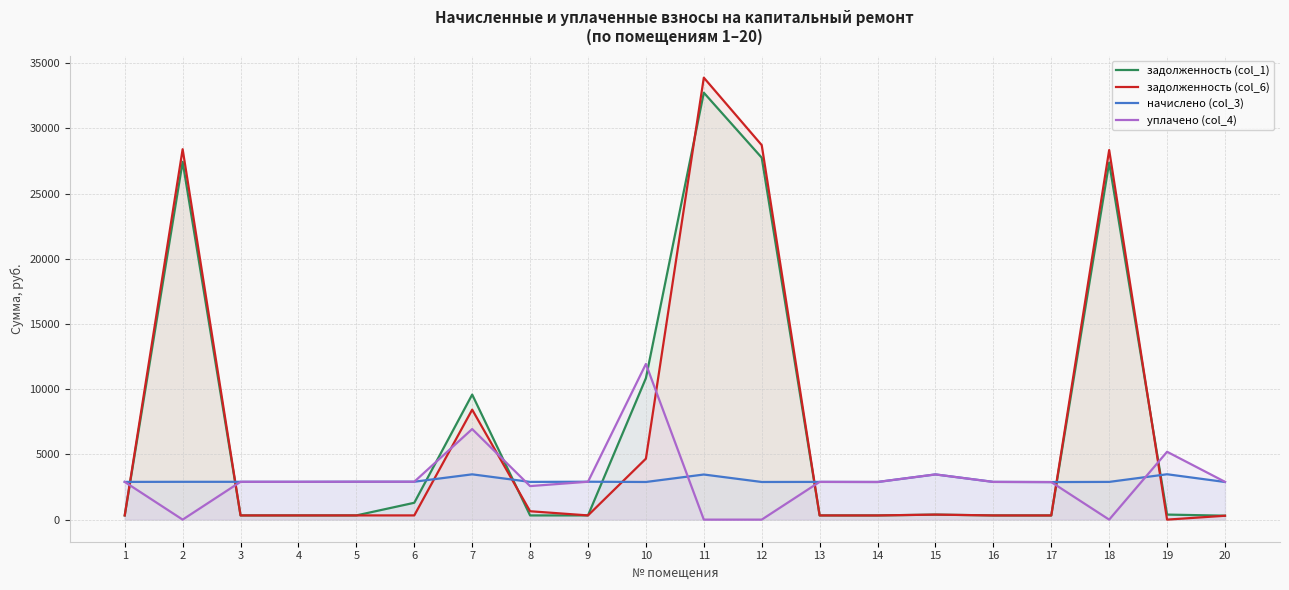

Reading right to left, list all the values displayed in this chart.

задолженность (col_1): 20=301.4	19=386.5	18=27367.3	17=319.9	16=321.4	15=385.0	14=320.6	13=320.8	12=27747.6	11=32728.4	10=10845.7	9=322.8	8=321.4	7=9587.2	6=1291.2	5=322.8	4=322.1	3=322.1	2=27429.5	1=321.4
задолженность (col_6): 20=297.2	19=0.0	18=28331.4	17=319.9	16=321.4	15=385.0	14=320.6	13=321.4	12=28709.5	11=33881.3	10=4672.5	9=322.8	8=642.7	7=8430.0	6=322.8	5=322.8	4=322.1	3=322.1	2=28395.7	1=321.4
начислено (col_3): 20=2885.6	19=3478.5	18=2892.2	17=2878.9	16=2892.2	15=3465.3	14=2885.6	13=2892.2	12=2885.6	11=3458.7	10=2885.6	9=2905.3	8=2892.2	7=3471.8	6=2905.3	5=2905.3	4=2898.7	3=2898.7	2=2898.7	1=2892.2
уплачено (col_4): 20=2898.0	19=5201.4	18=0.0	17=2878.9	16=2892.2	15=3465.3	14=2885.6	13=2892.4	12=0.0	11=0.0	10=11934.6	9=2905.3	8=2570.8	7=6943.7	6=2905.3	5=2905.3	4=2898.7	3=2898.7	2=0.0	1=2892.2